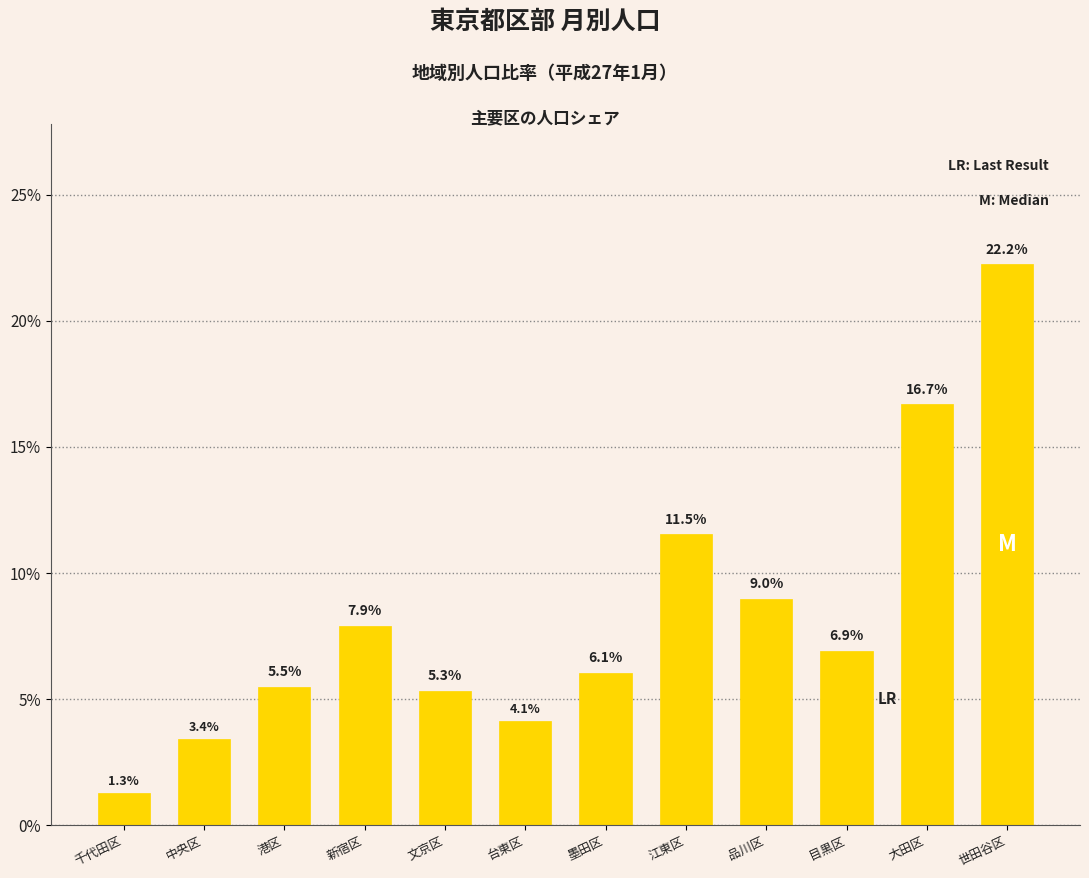

What is the sum of all values?

100.0